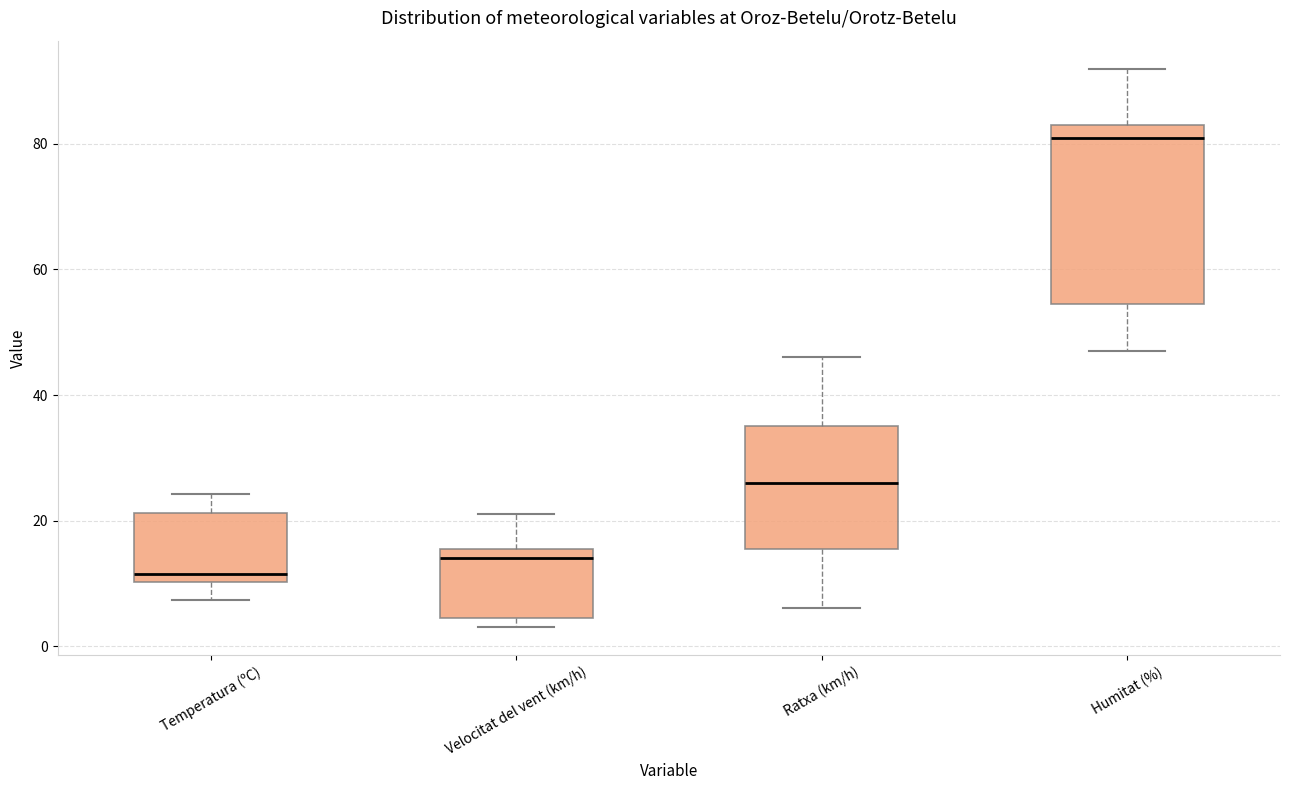

Reading left to right, transcribe this box plot: for each box, give where its median line is, the range the box spans, and where its two whiskers end, as read against the y-axis. The values are not printed on the chart, so give them approximately, as read against the axis.

Temperatura (ºC): median 12, box 10 to 22, whiskers 8 to 24
Velocitat del vent (km/h): median 14, box 4 to 16, whiskers 4 (just below the box's lower edge) to 22
Ratxa (km/h): median 26, box 16 to 36, whiskers 6 to 46
Humitat (%): median 82, box 54 to 84, whiskers 48 to 92